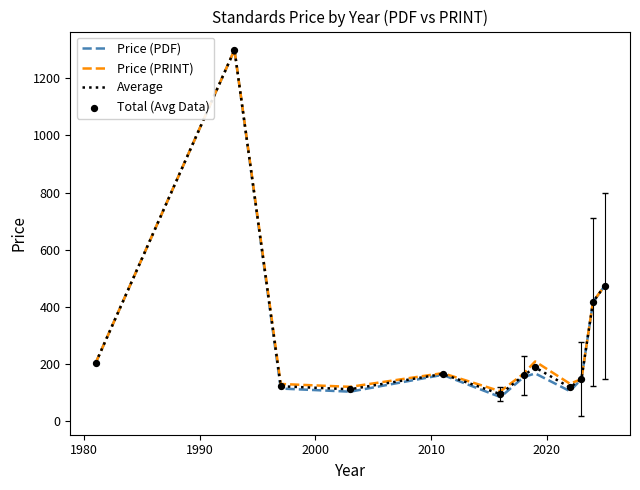

Which series has the largest range (max minus min)?

Price (PDF)